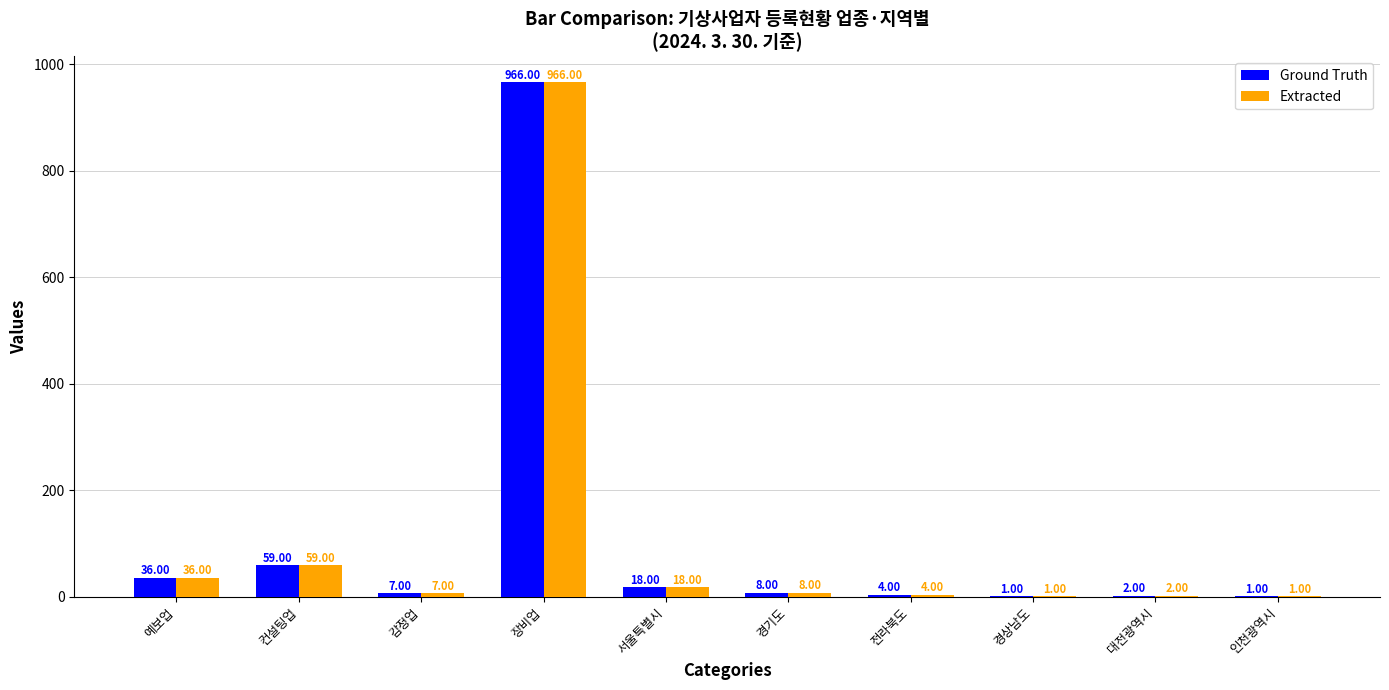

How many distinct data groups are displayed?

2